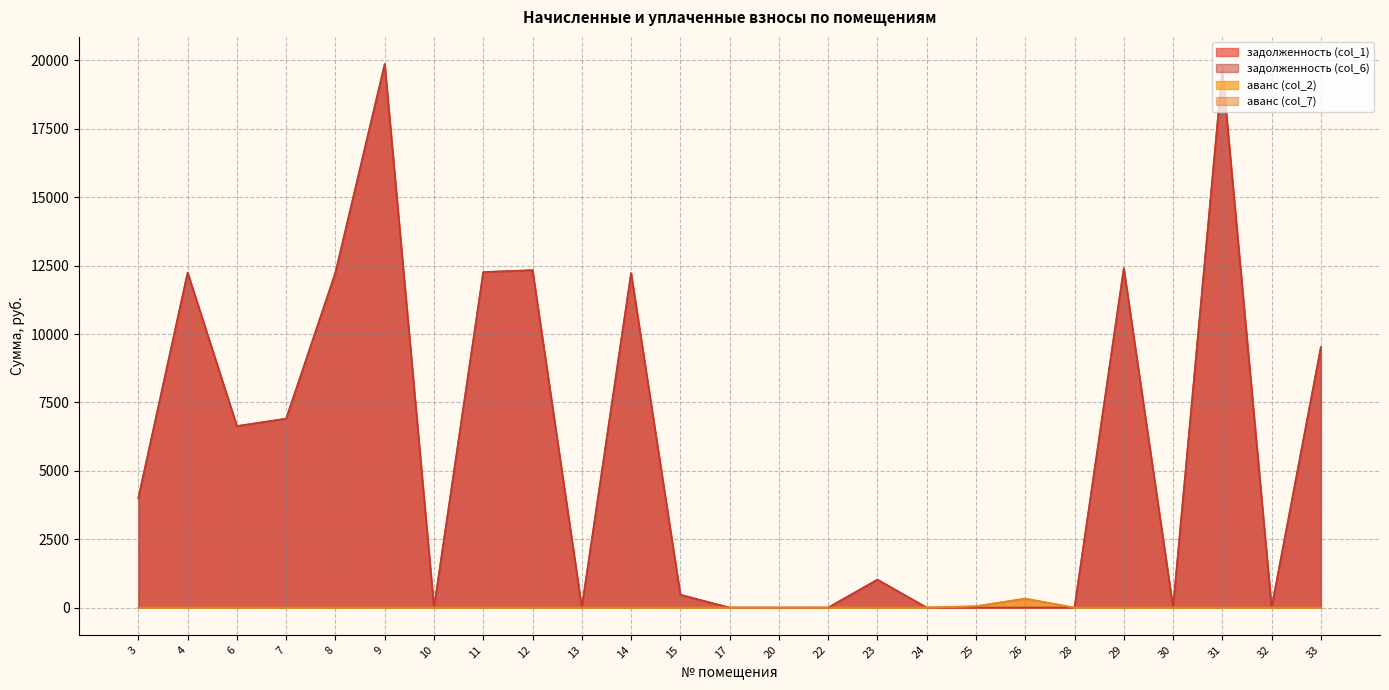

Does the chart display data point markers on the line(s)?

No